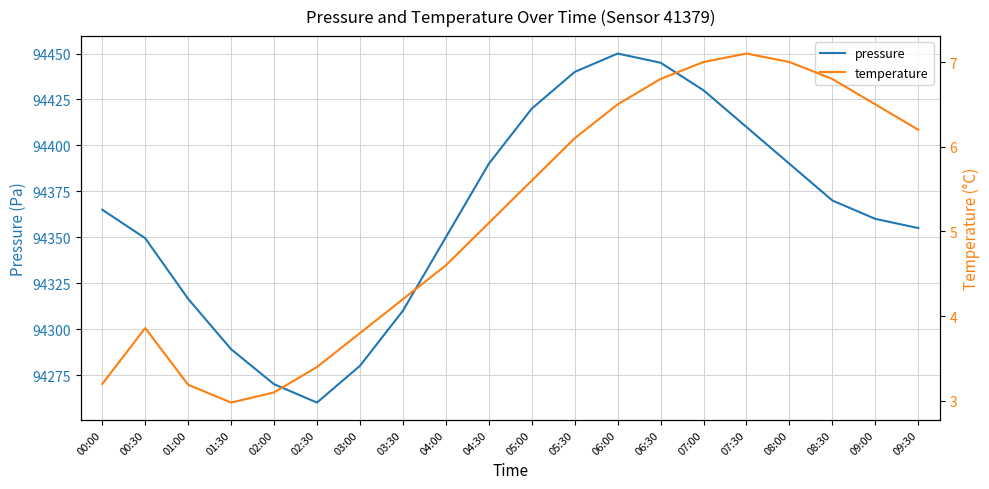

How many lines are shown in the chart?

2